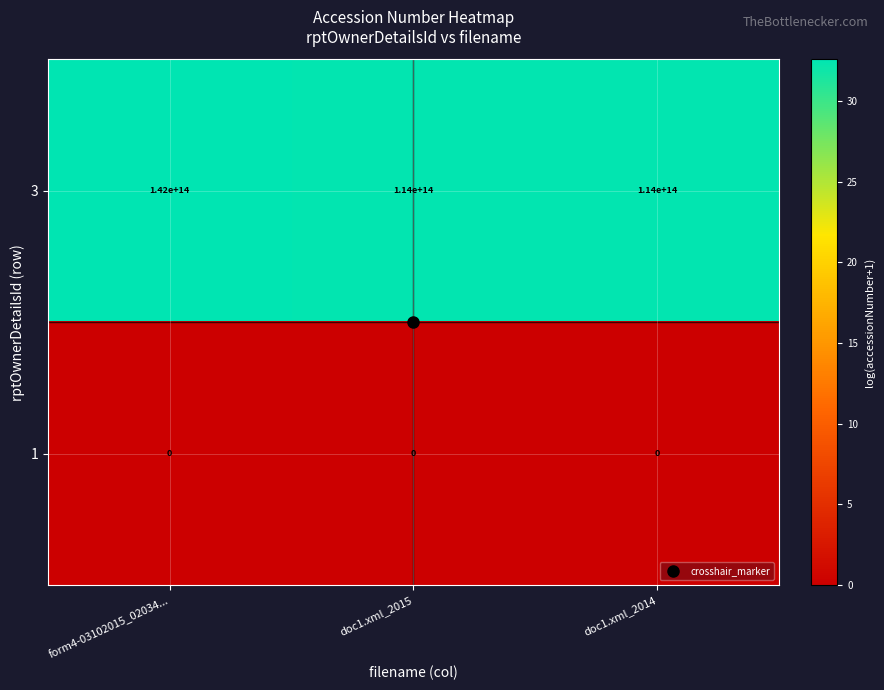

At which category does the chart reach its peak across all series?

form4-03102015_02034...